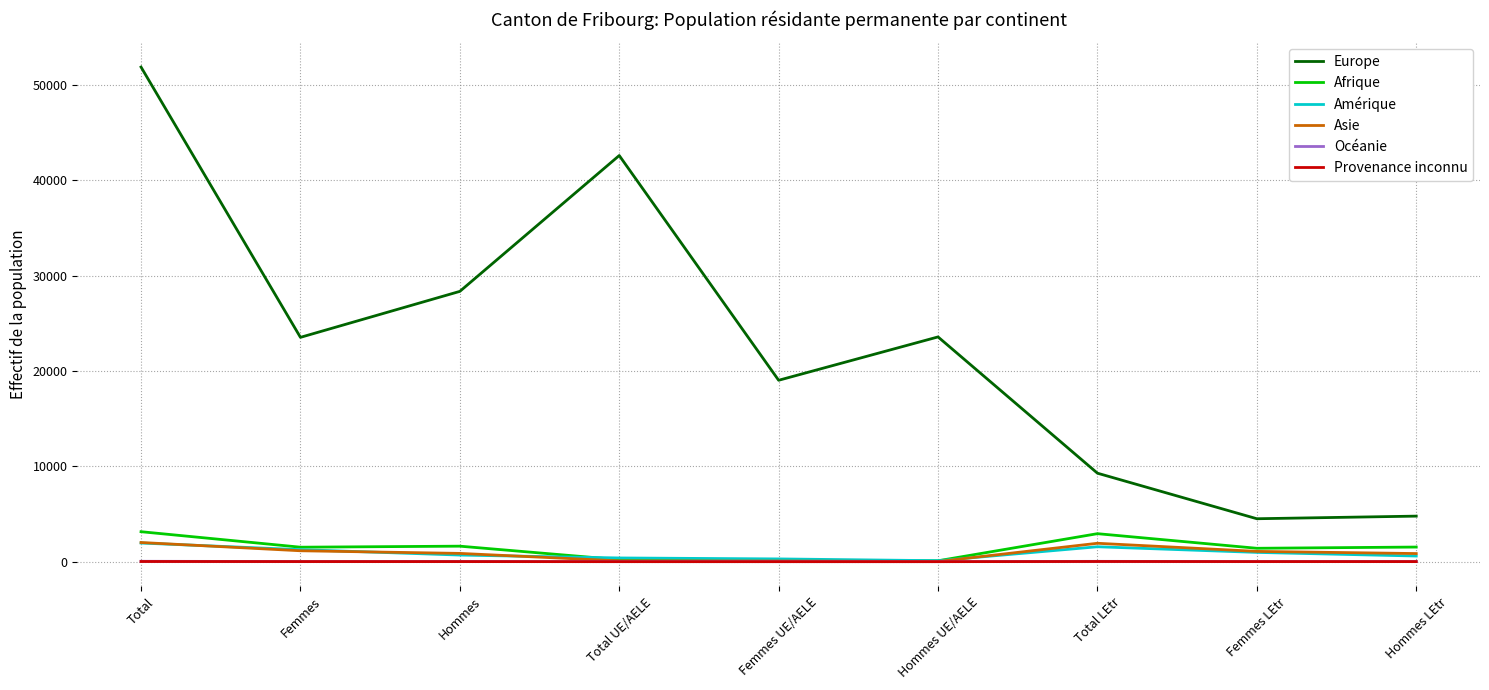

Where is the first local maximum for Europe?

Total UE/AELE